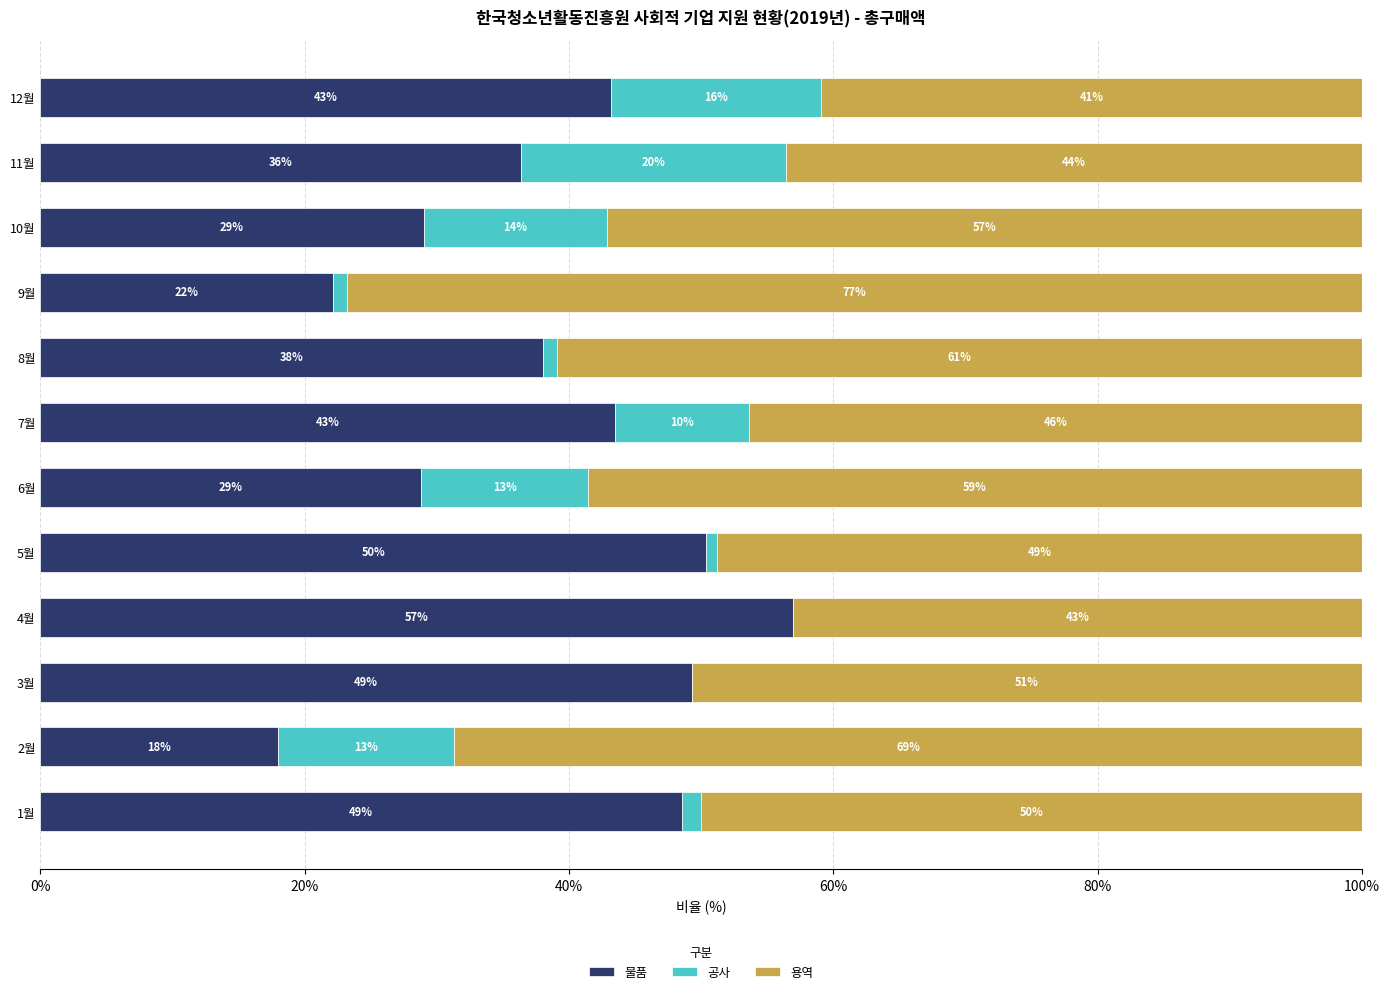

What is the total value across all series at 5월?

100.0